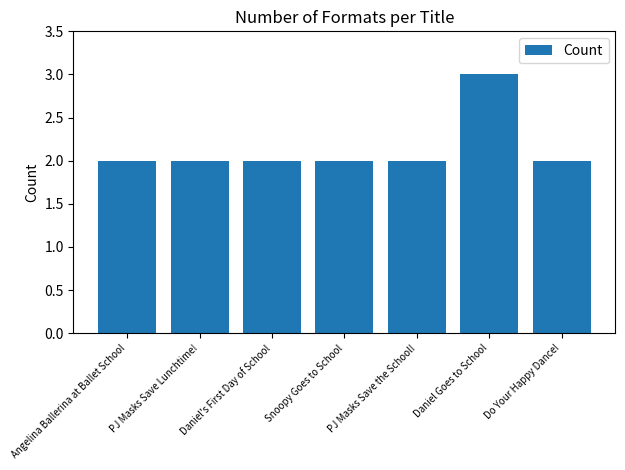

What is the difference between the maximum and minimum values?

1